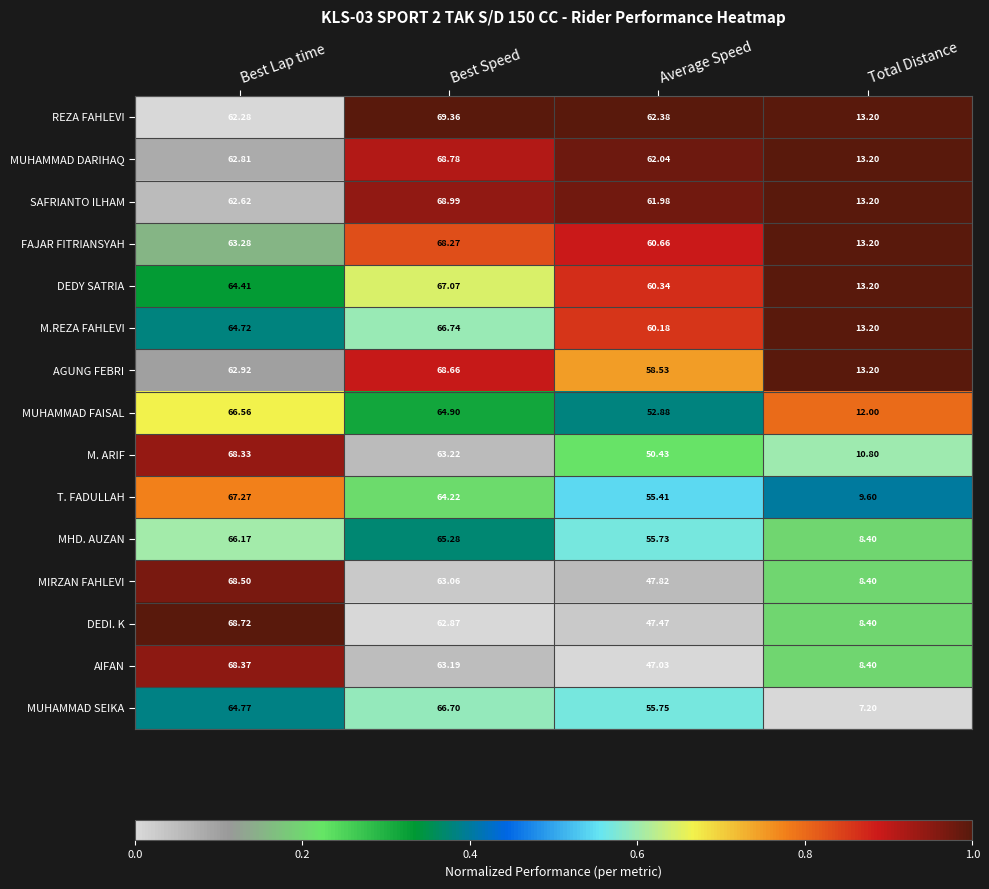

At which label is M.REZA FAHLEVI closest to 39?

Average Speed